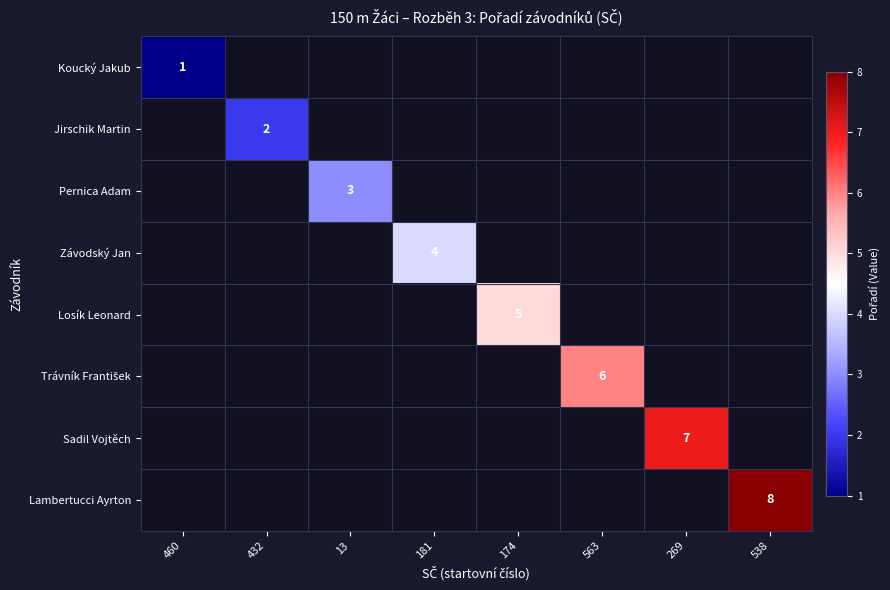

The Jirschik Martin series shows 3 at 432. True or false?

False